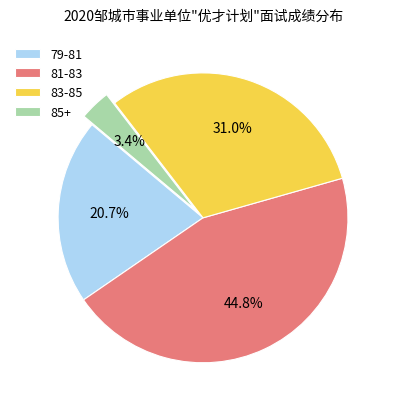

What is the ratio of the value at 79-81 to the value at 81-83?

0.5